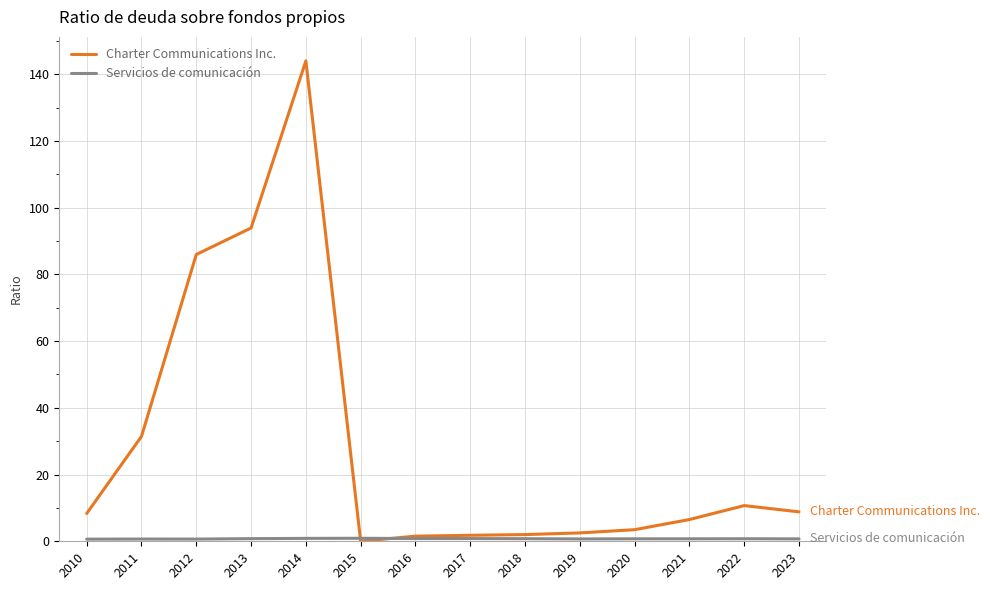

Which series has the widest spread of values?

Charter Communications Inc.